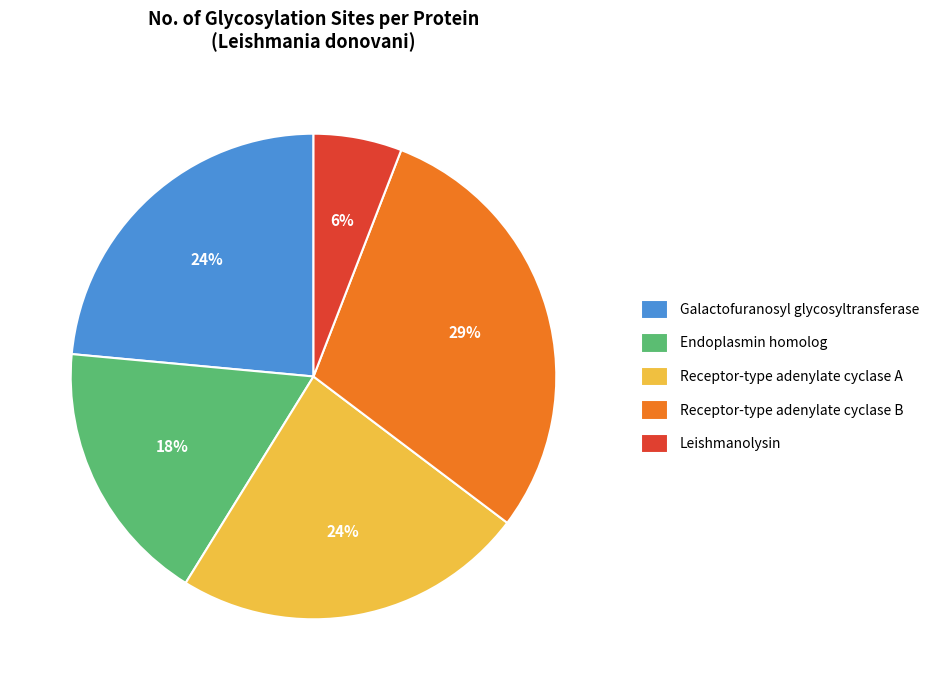

What is the ratio of the value at Receptor-type adenylate cyclase A to the value at Galactofuranosyl glycosyltransferase?

1.0